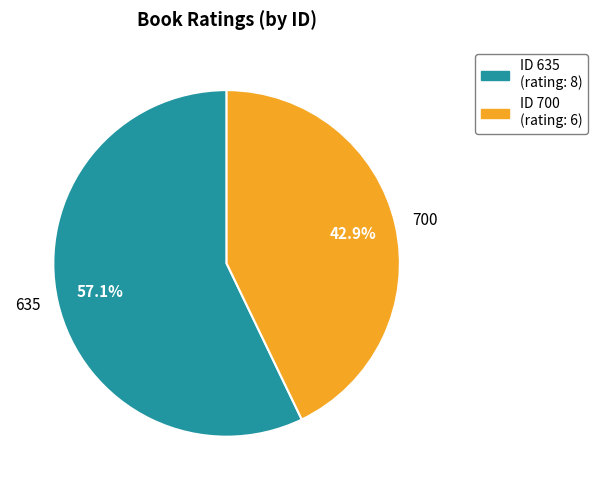

Which slice represents more than half of the pie?

635